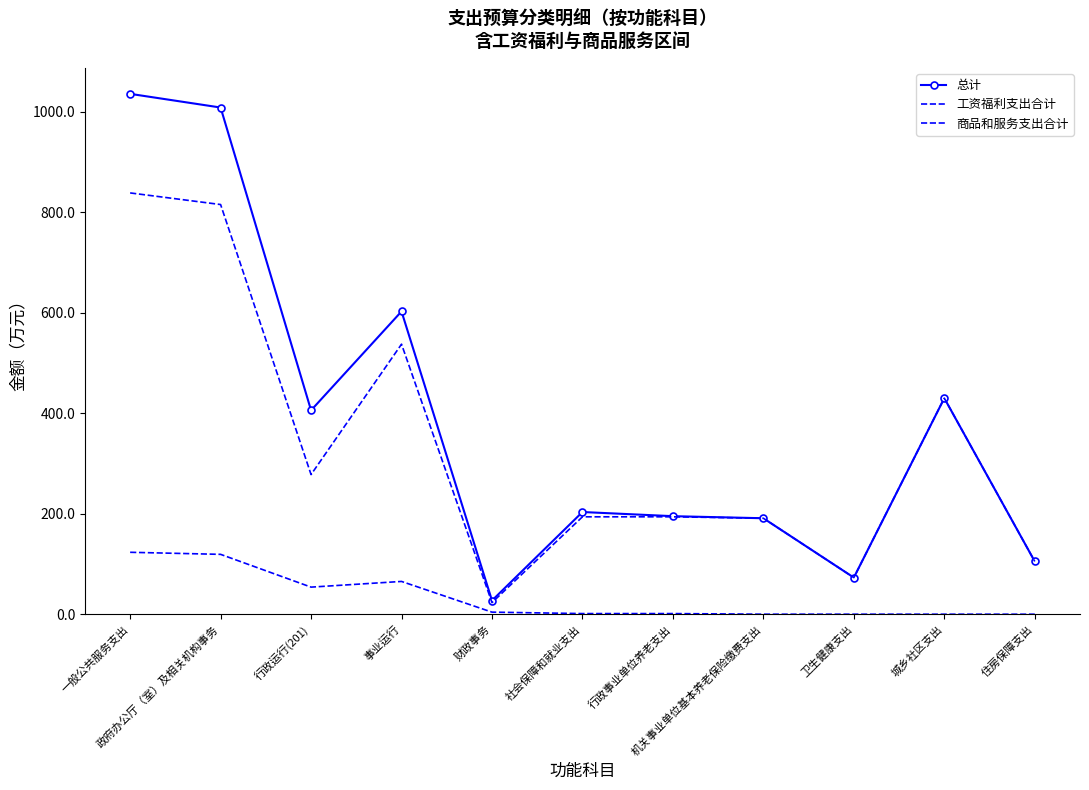

Rank the series at 事业运行 from lowest to highest value.

商品和服务支出合计, 工资福利支出合计, 总计